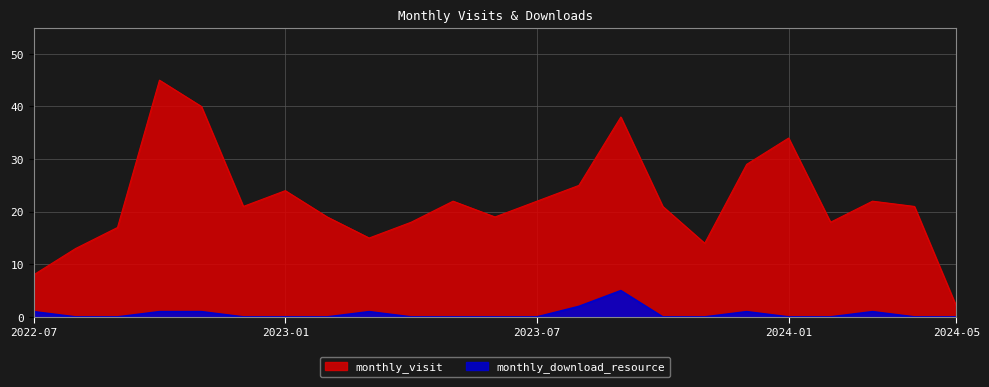

Reading right to left, transcribe all the data shown in this chart.

monthly_visit: 2024-05=2	2024-04=21	2024-03=22	2024-02=18	2024-01=34	2023-12=29	2023-11=14	2023-10=21	2023-09=38	2023-08=25	2023-07=22	2023-06=19	2023-05=22	2023-04=18	2023-03=15	2023-02=19	2023-01=24	2022-12=21	2022-11=40	2022-10=45	2022-09=17	2022-08=13	2022-07=8
monthly_download_resource: 2024-05=0	2024-04=0	2024-03=1	2024-02=0	2024-01=0	2023-12=1	2023-11=0	2023-10=0	2023-09=5	2023-08=2	2023-07=0	2023-06=0	2023-05=0	2023-04=0	2023-03=1	2023-02=0	2023-01=0	2022-12=0	2022-11=1	2022-10=1	2022-09=0	2022-08=0	2022-07=1